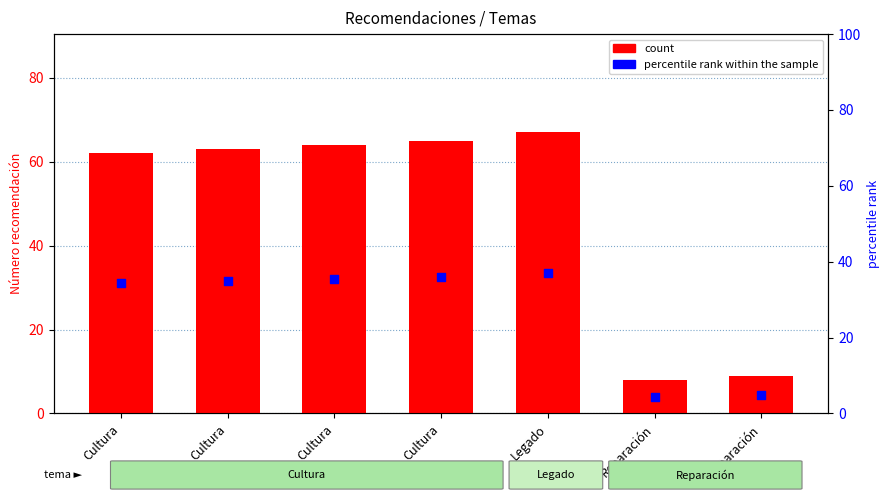

Which series reaches the maximum Y coordinate?

count